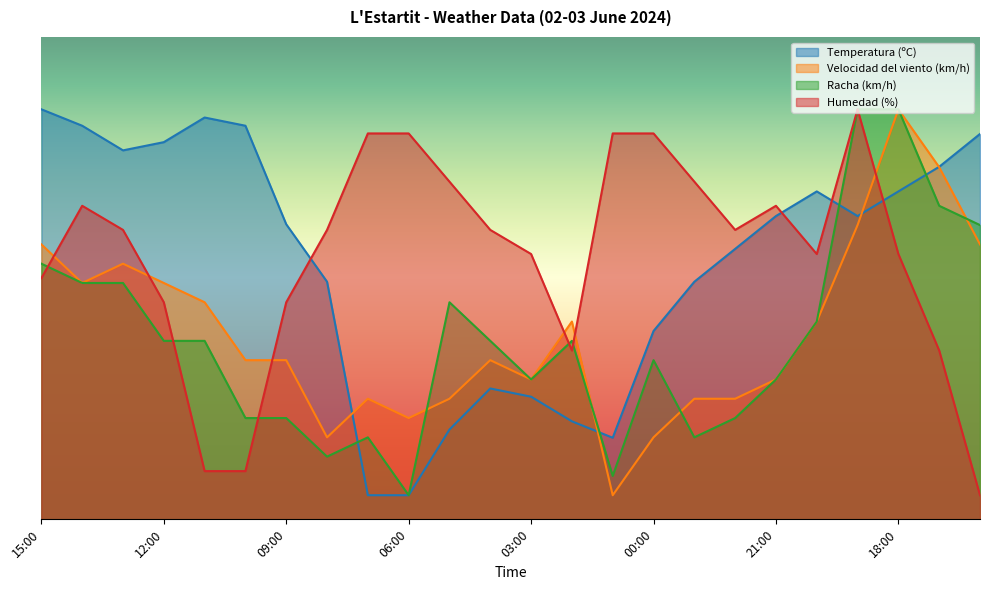

The Racha (km/h) series shows 47.0 at 03:00. True or false?

False